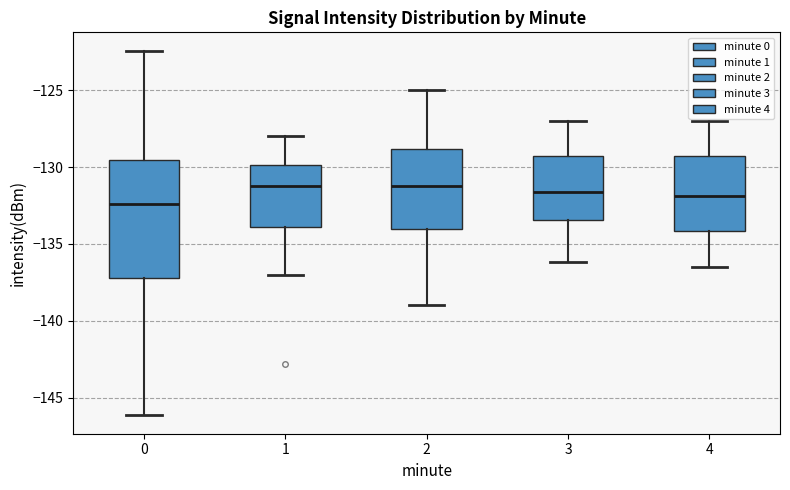

Where is the upper edge of the box at x = 3 on the y-axis? The values are not printed on the chart, so give them approximately, as read against the axis.

-129.5